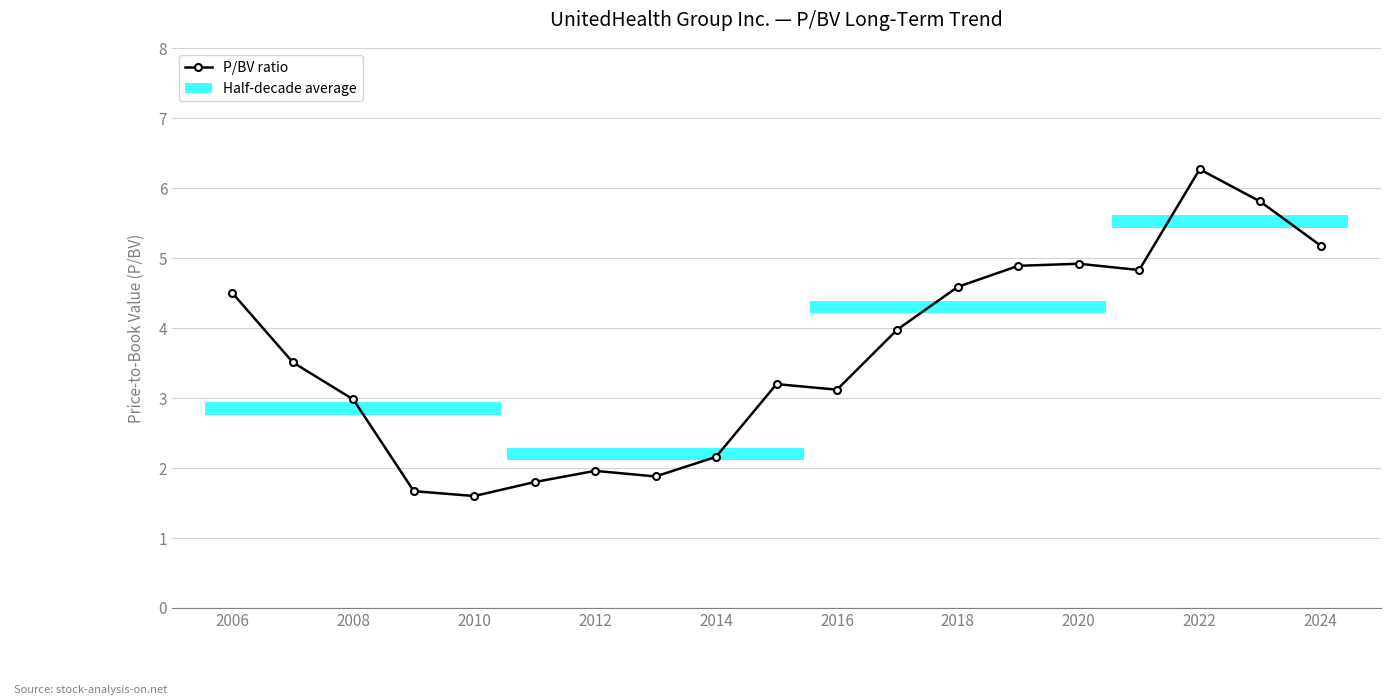

What is the sum of all values?

68.8